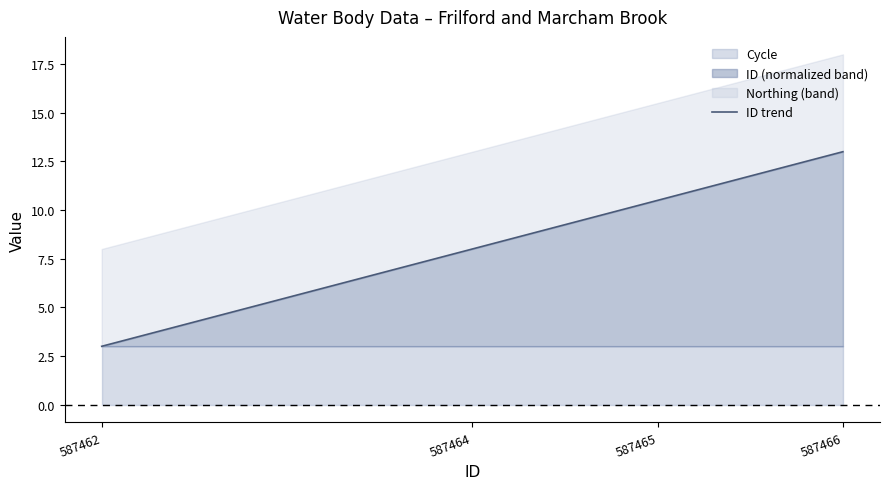

What is the change in value from 587464 to 587465?

+2.5